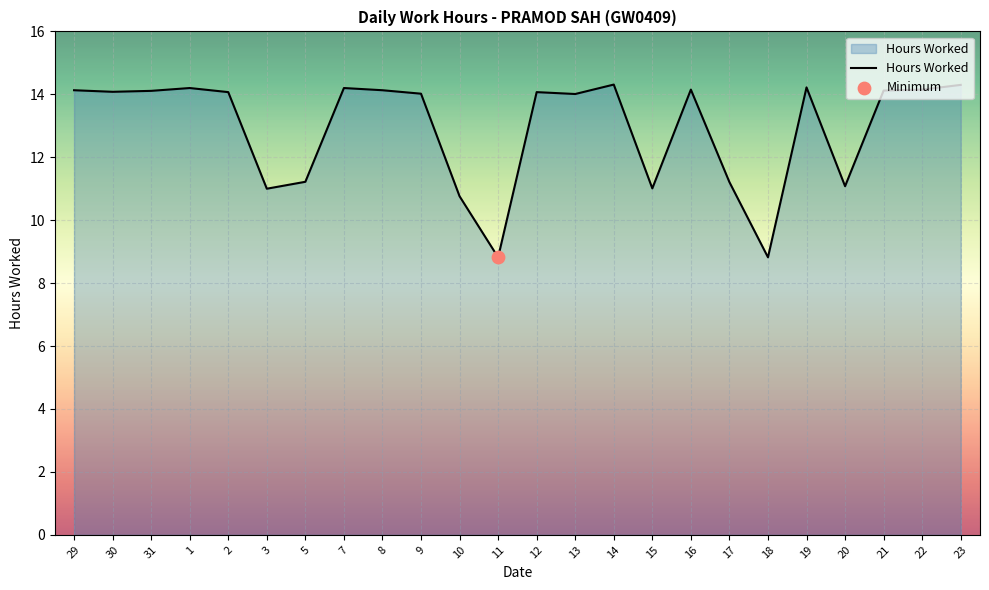

What is the change in value from 18 to 20?

+2.3